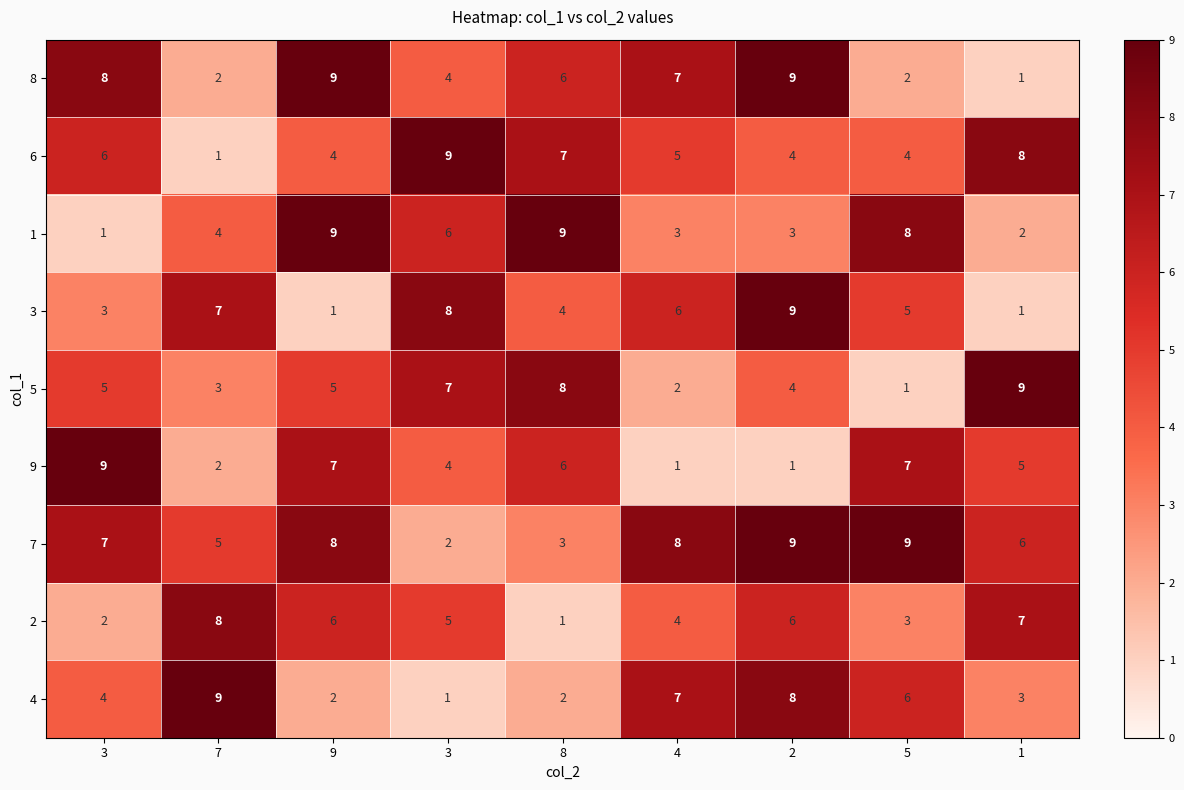

Count the number of categories in the chart.

9